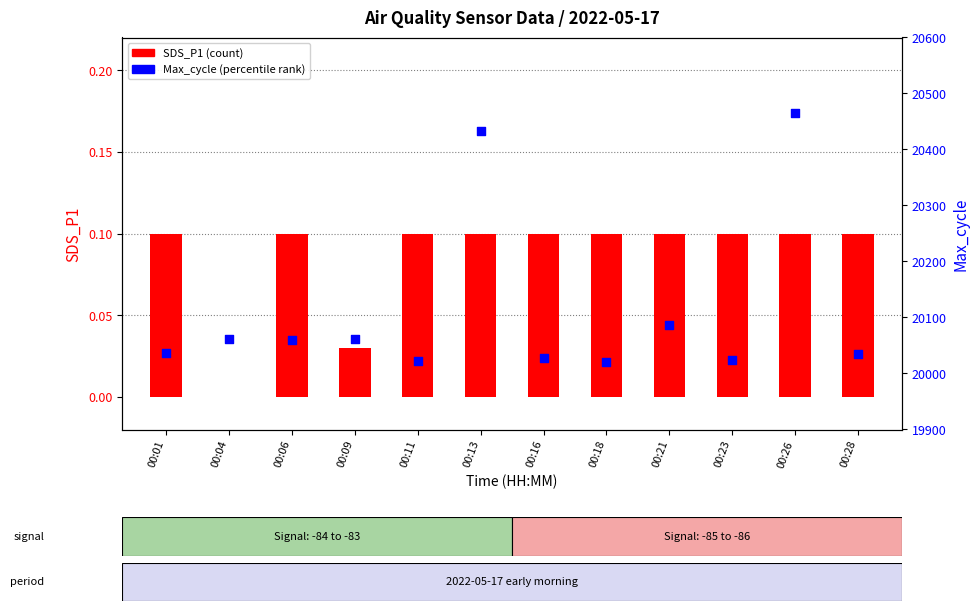

What is the total value across all series at 00:28?

20035.1